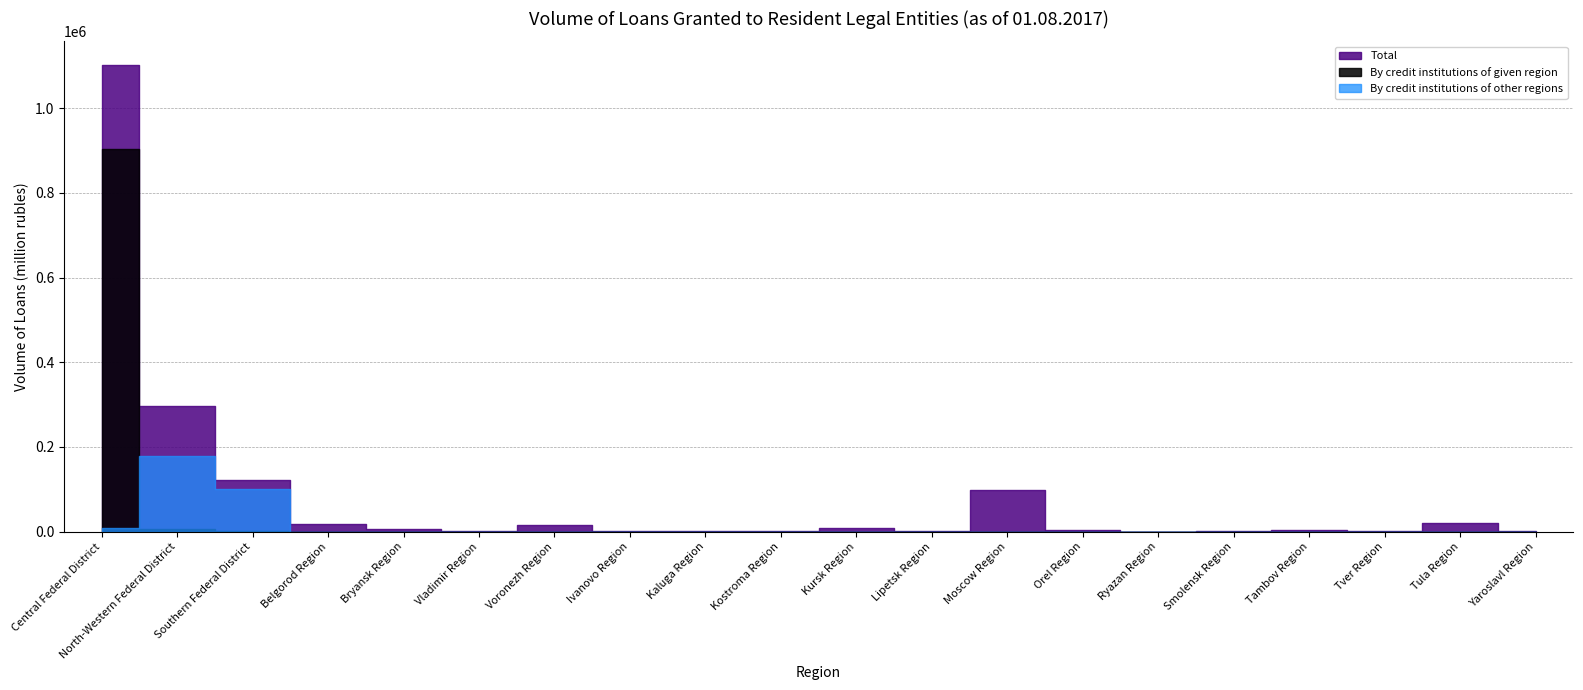

Which has a higher value, Lipetsk Region or Ryazan Region?

Lipetsk Region